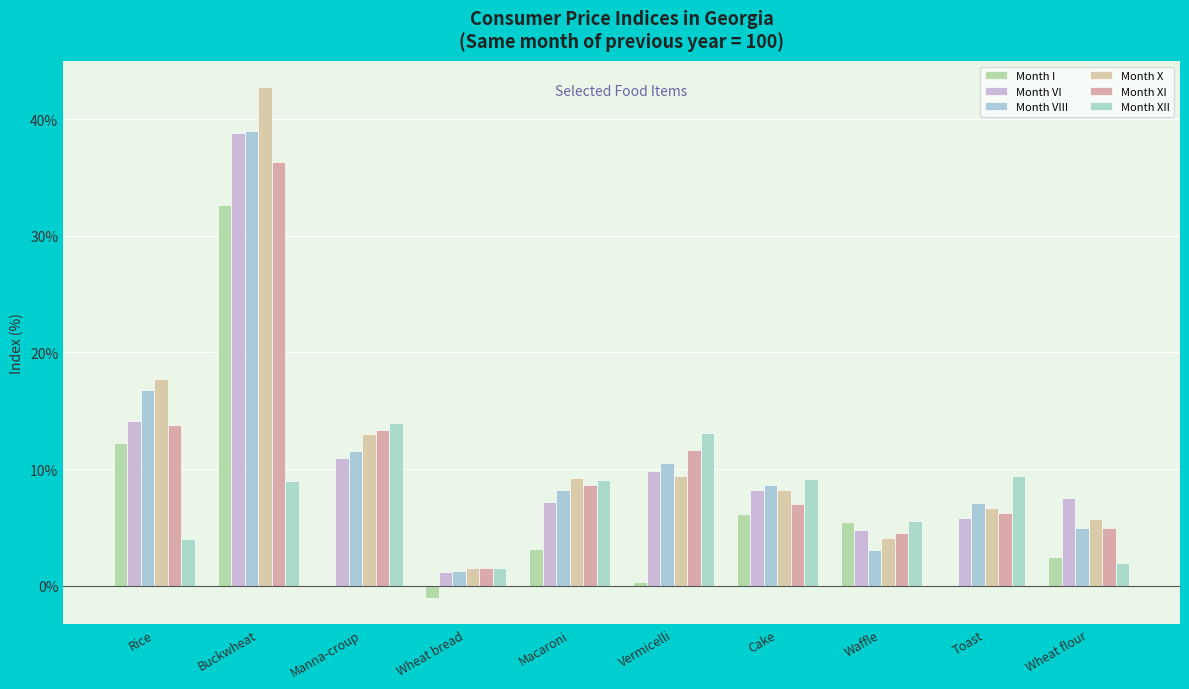

How many categories are shown in the chart?

10